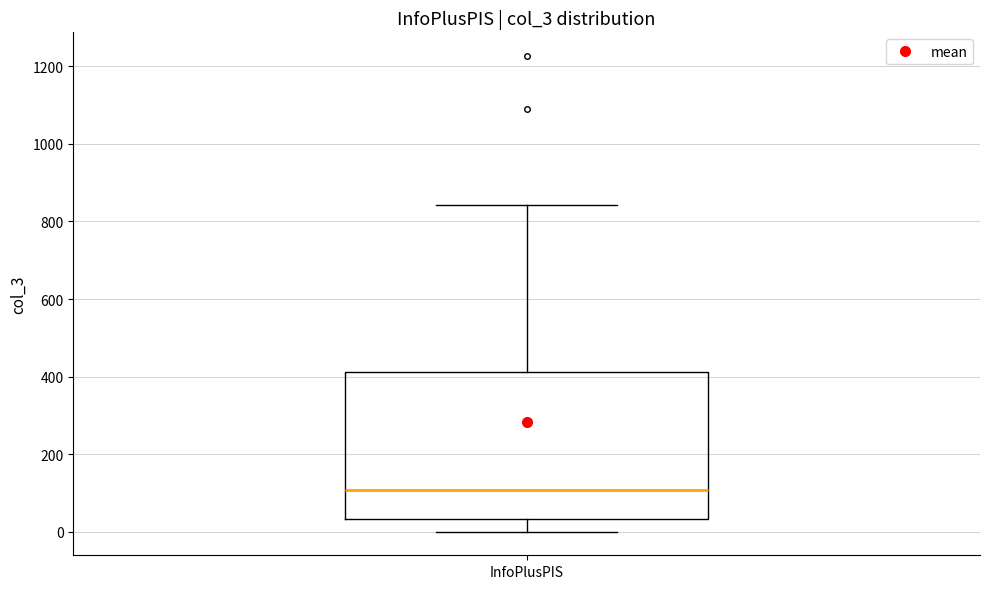

Read this box plot against the y-axis: the position of the median line, the range covered by the box, and the ends of both whiskers. The values are not printed on the chart, so give them approximately, as read against the axis.

median 100, box 40 to 420, whiskers 0 to 840